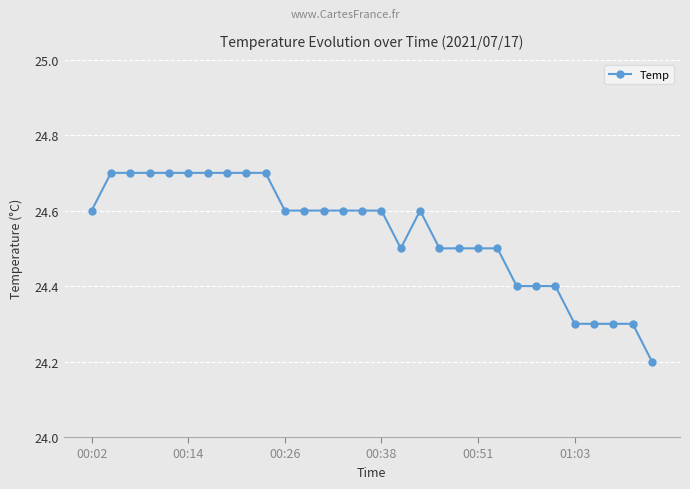

What is the value of the 5th point from the left?

24.7